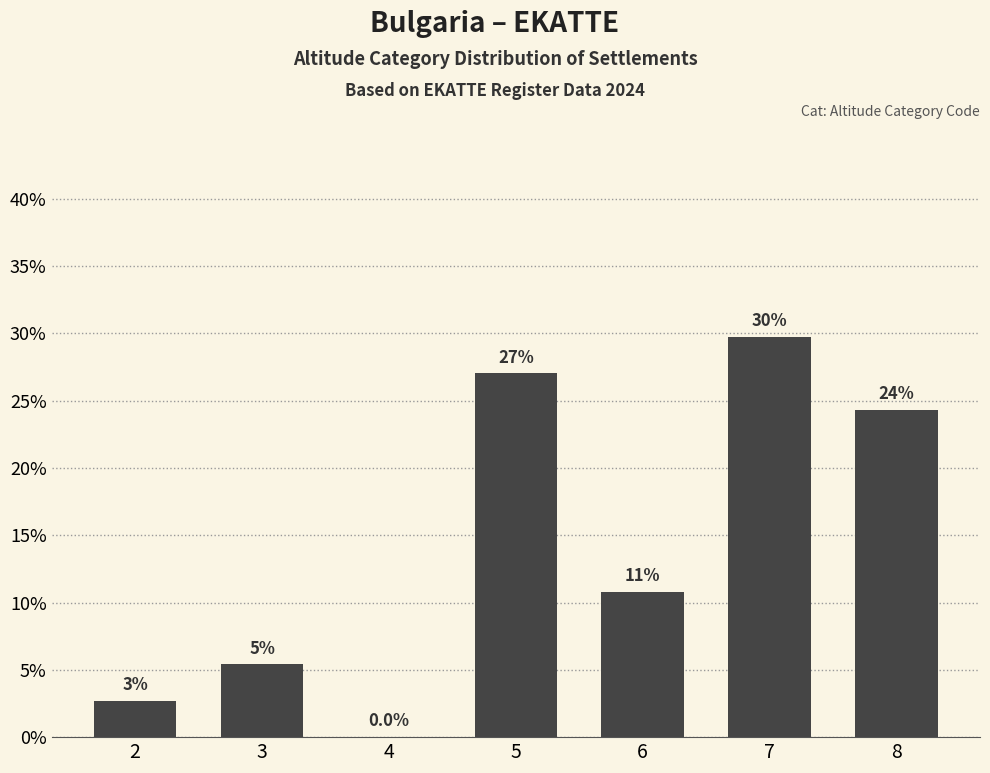

How many data points does each series have?

7